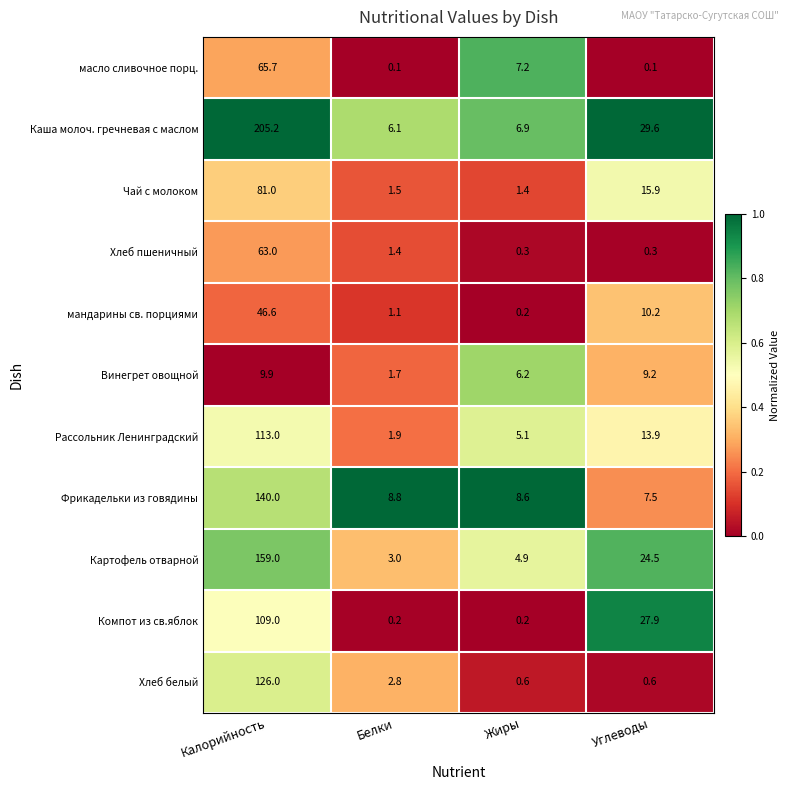

What is the total value across all series at Белки?

28.6